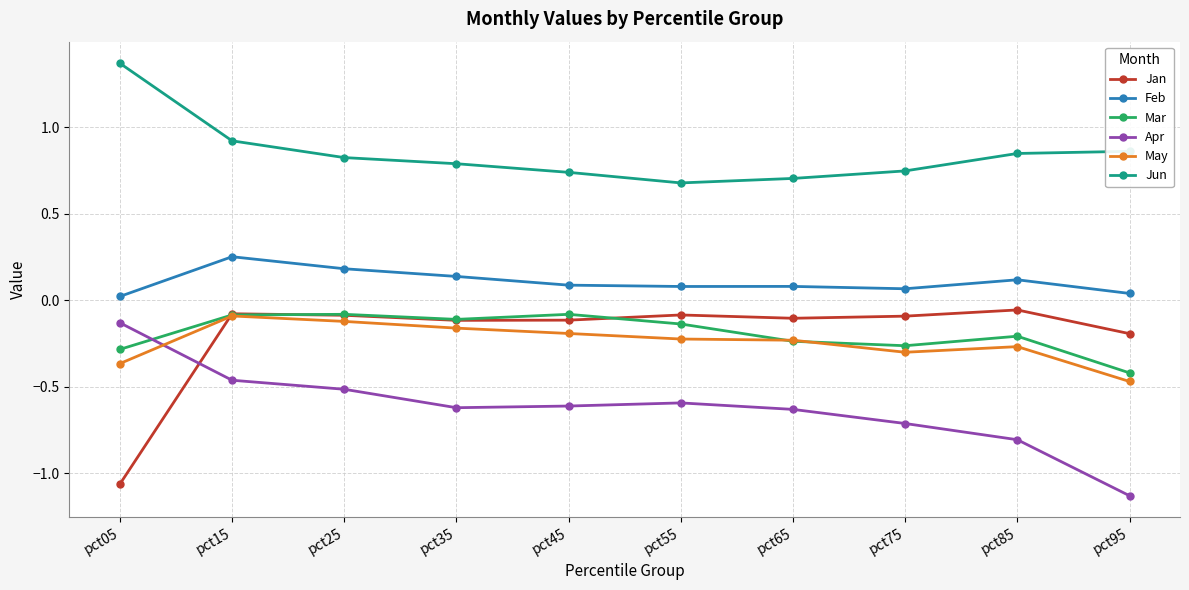

True or false: Mar and Jun intersect in this chart.

False